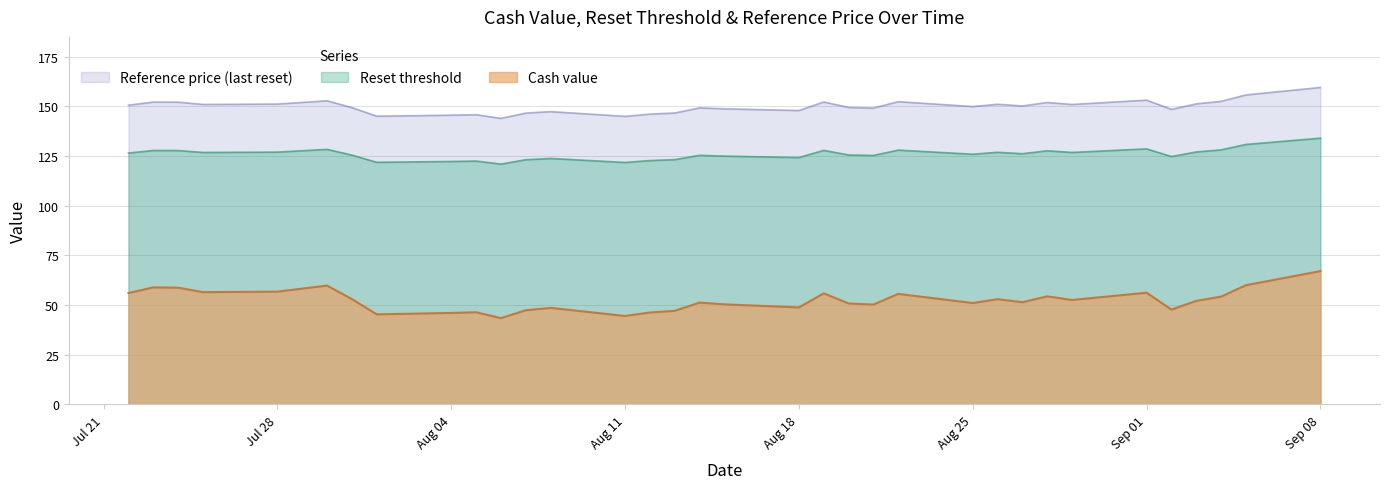

In Cash value, how many points are higher than both neighbors (excluding endpoints)?

10